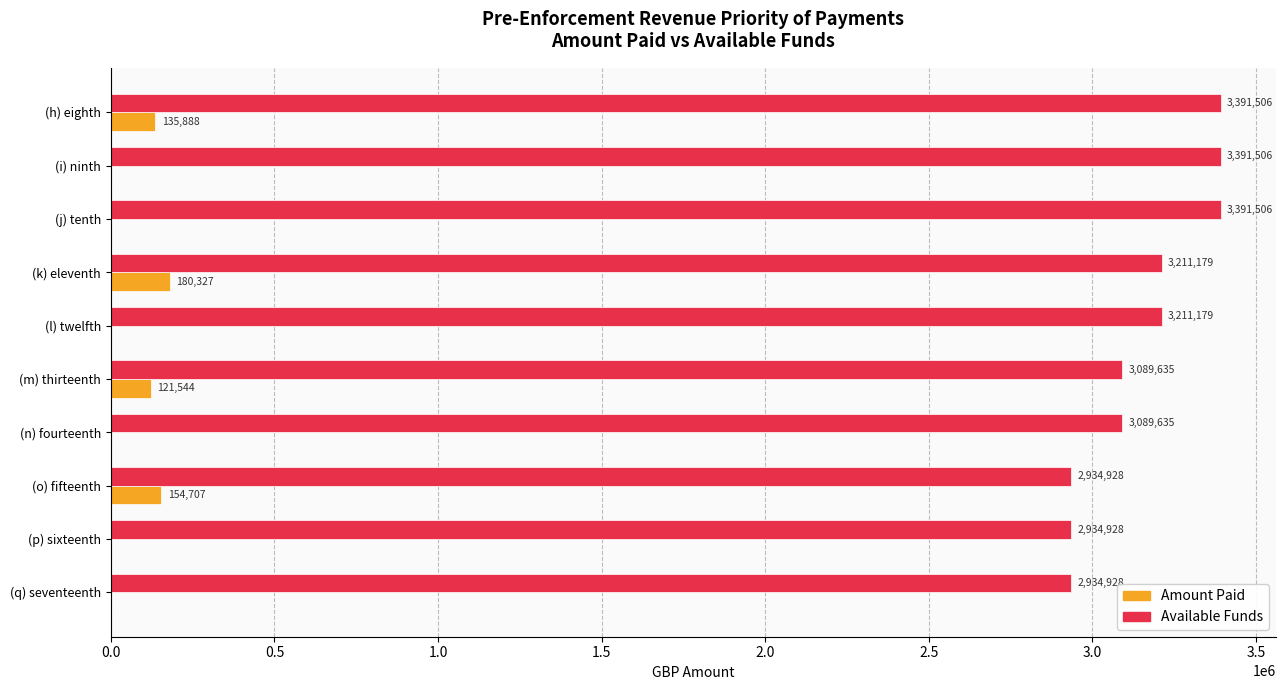

The value of Available Funds at (k) eleventh is 5580014.2. True or false?

False